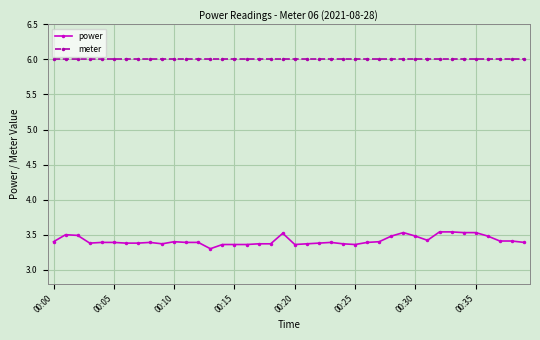

What is the sum of all power values?

136.7